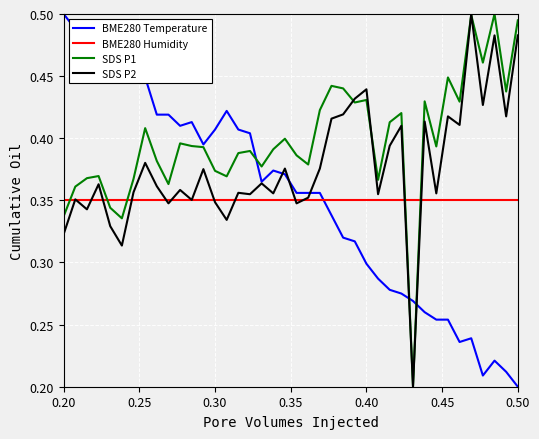

How many times do BME280 Humidity and BME280 Temperature cross each other?

1